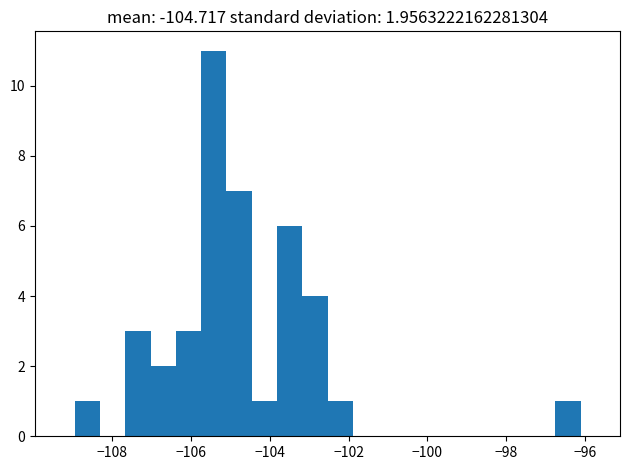

Around what value on the x-axis is the tallest bar? Give the approximate position of its centre, as read against the axis.

-105.4